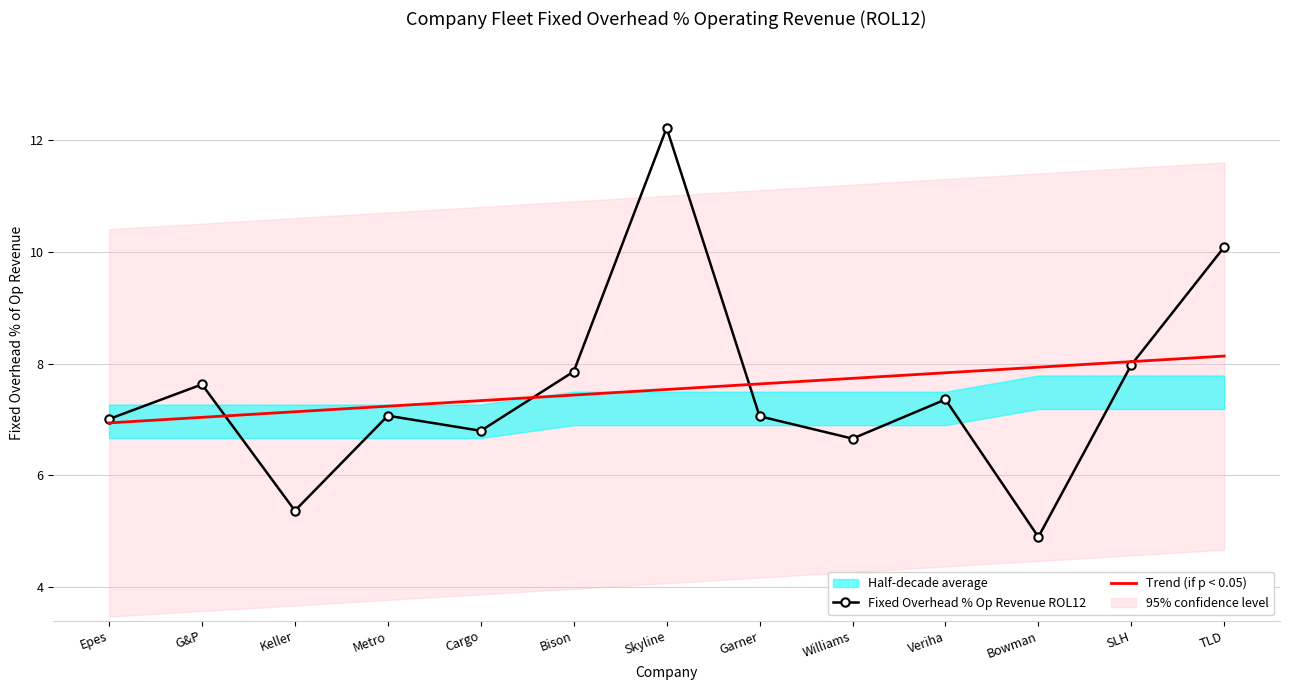

Which series has the largest total across all categories?

Fixed Overhead % Op Revenue ROL12